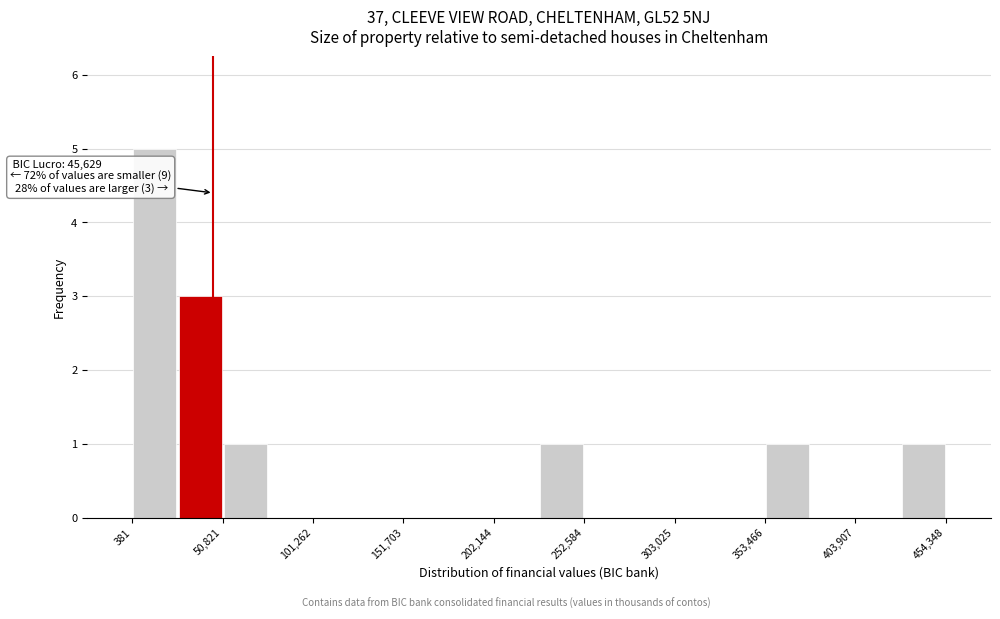

Around what value on the x-axis is the tallest bar? Give the approximate position of its centre, as read against the axis.

10000